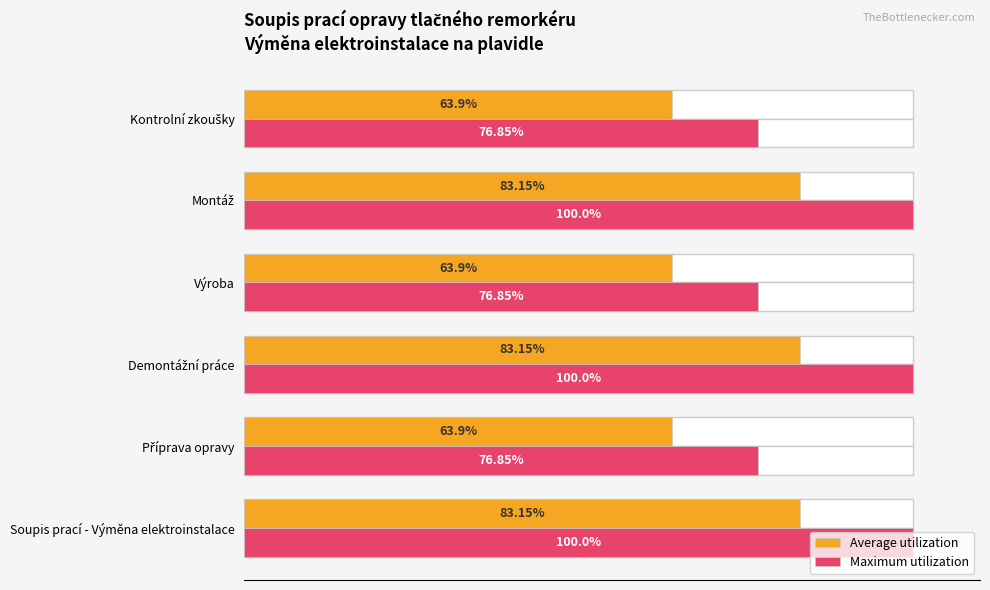

What value does the Average utilization series have at Kontrolní zkoušky?

63.9